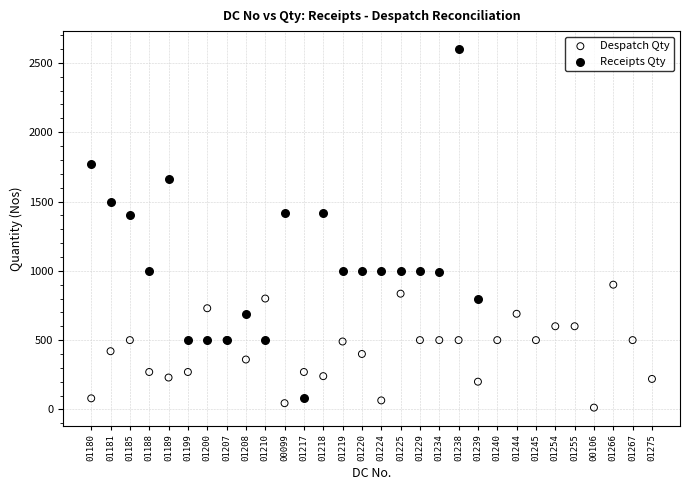

Which series has the largest Y range (max minus min)?

Receipts Qty